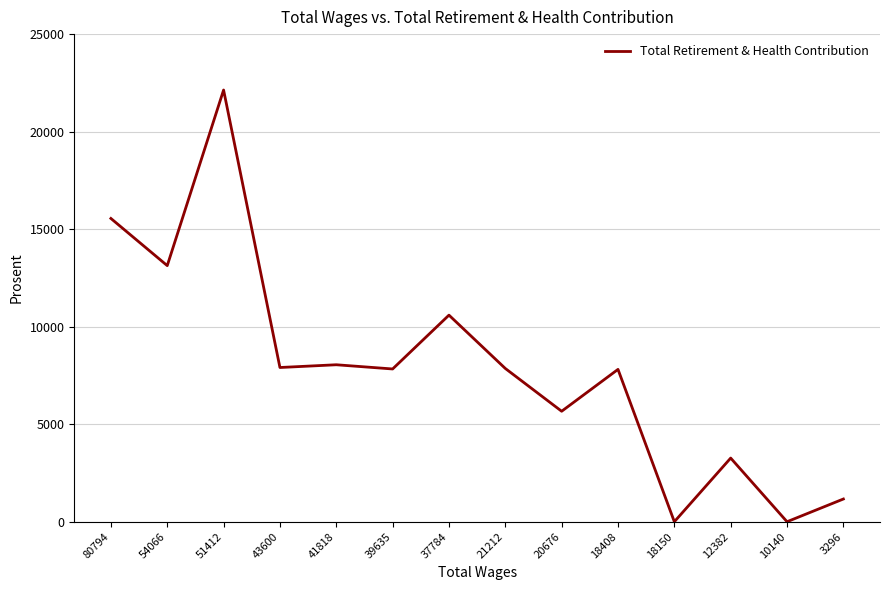

Approximately how many times larger is the value at 43600 compared to 12382?

2.4